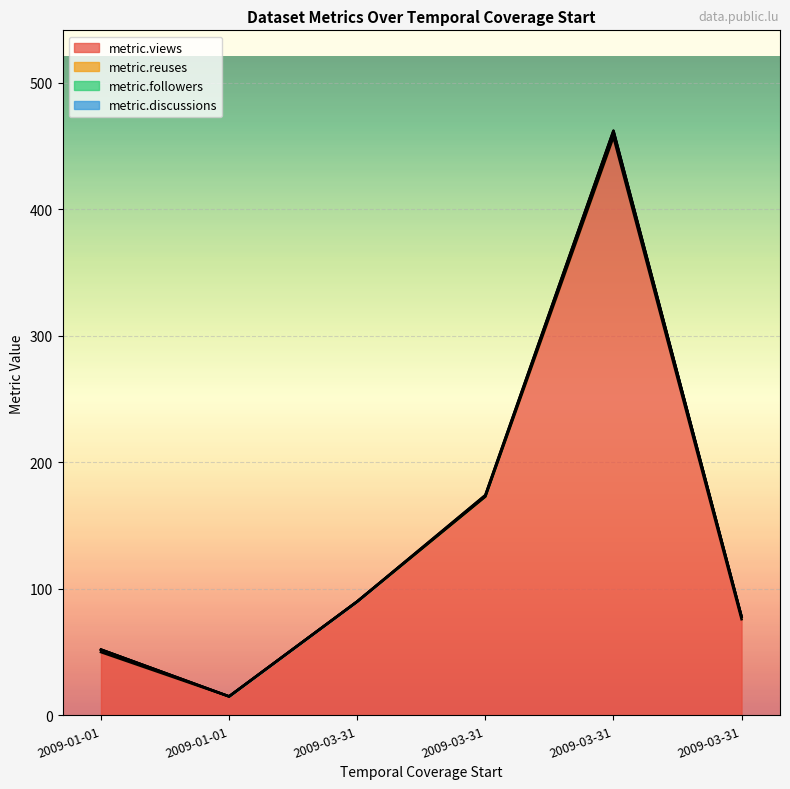

Count the metric.reuses values in the range 0 to 2.

5